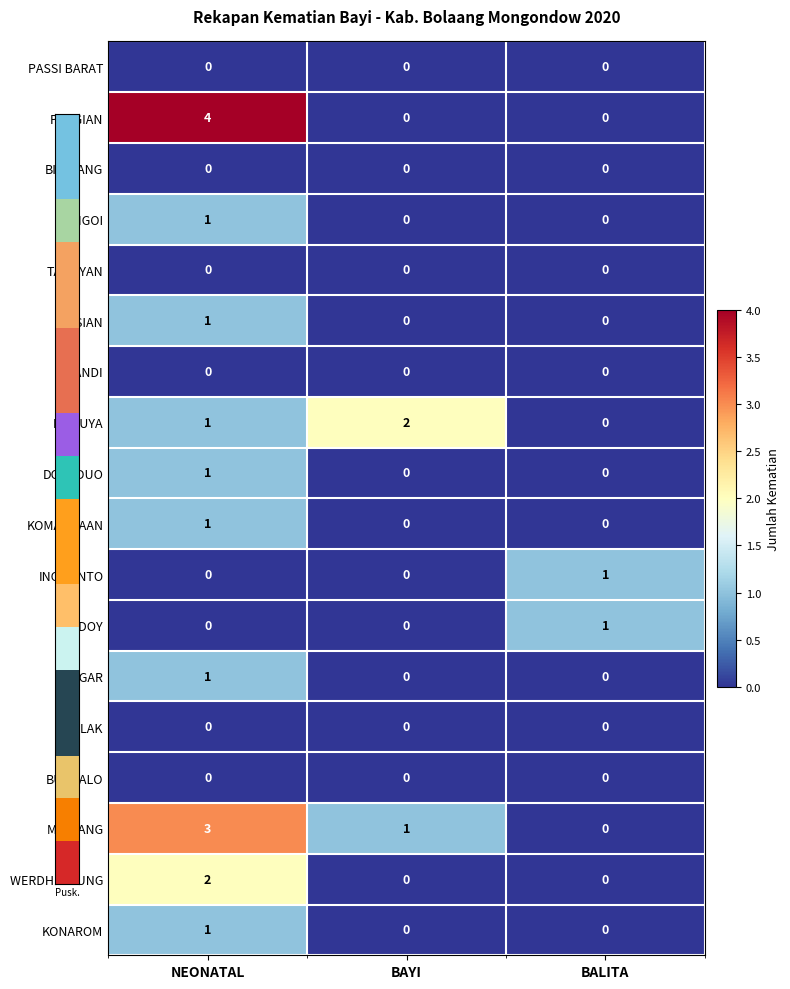

What is the total value across all series at BAYI?

3